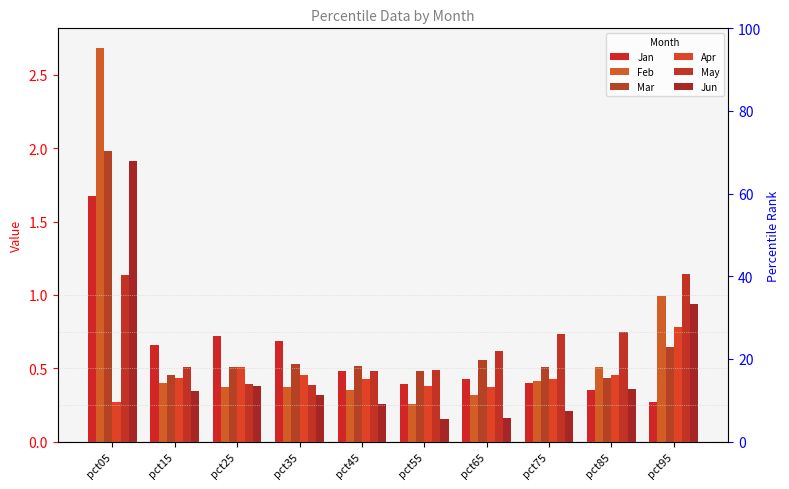

The Jan series shows 0.2 at pct55. True or false?

False